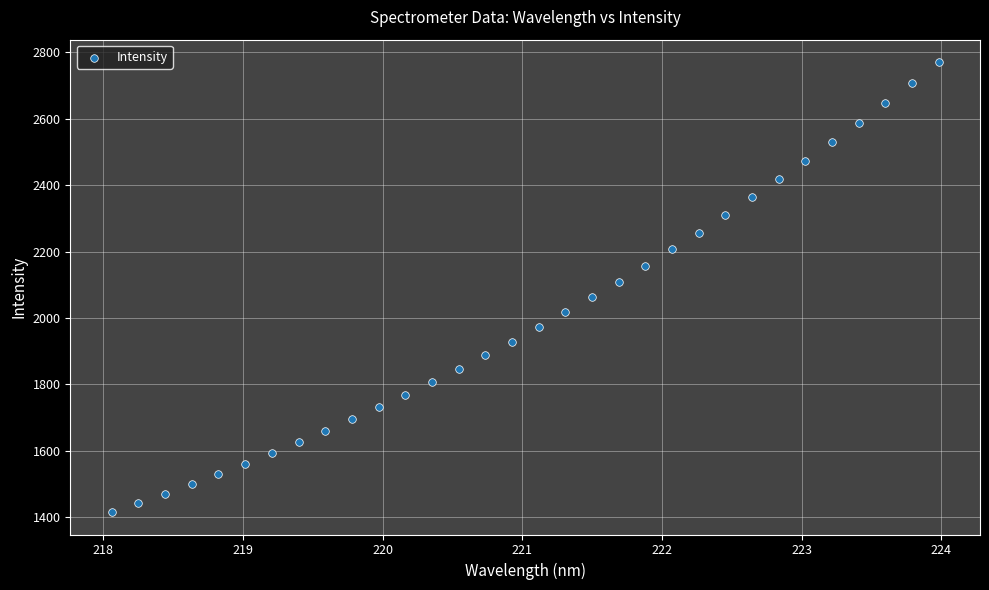

What is the range of X values (max minus min)?

5.9